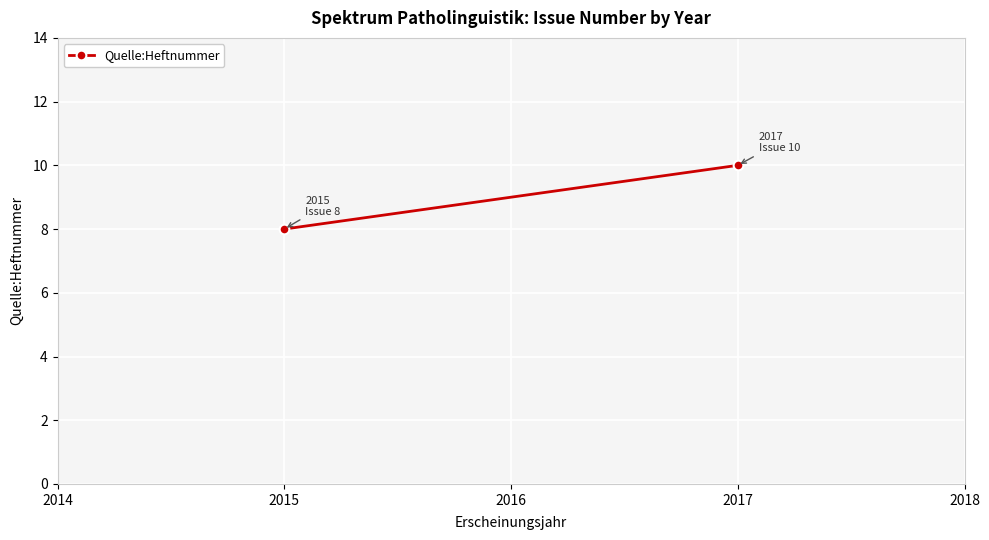

How many data points are less than 10?

1